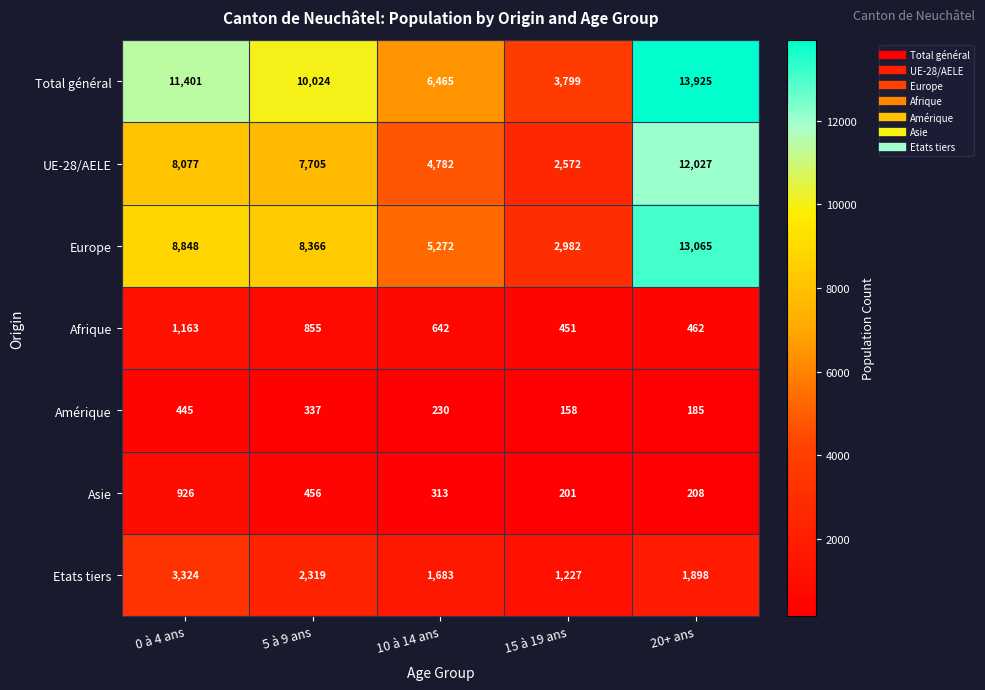

Is it true that Asie equals 313 at 10 à 14 ans?

True